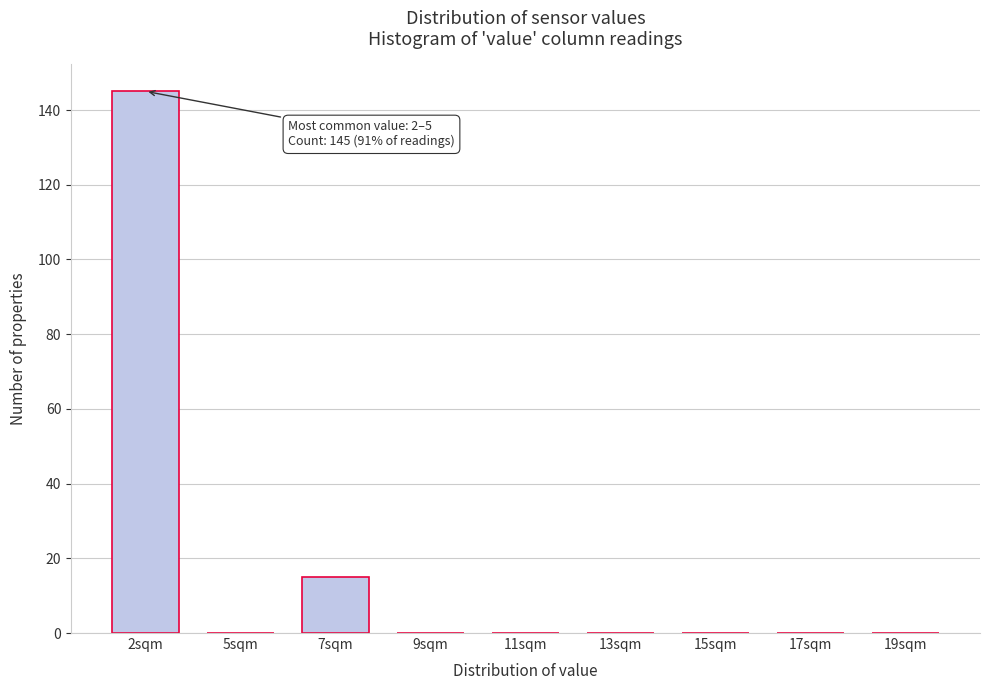

Reading left to right, transcribe all the data shown in this chart.

2sqm=145	5sqm=0	7sqm=15	9sqm=0	11sqm=0	13sqm=0	15sqm=0	17sqm=0	19sqm=0